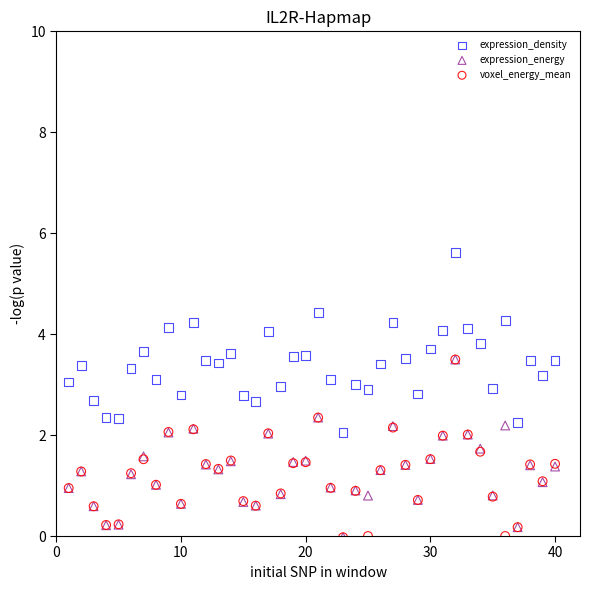

Which series reaches the maximum Y coordinate?

expression_density